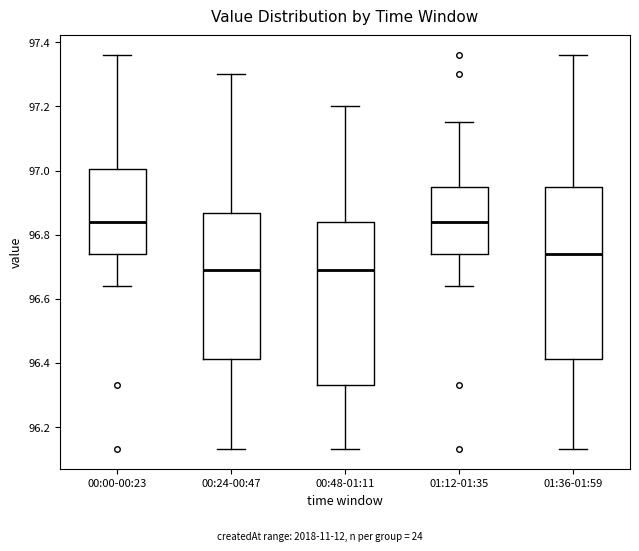

Reading left to right, transcribe this box plot: for each box, give where its median line is, the range the box spans, and where its two whiskers end, as read against the y-axis. The values are not printed on the chart, so give them approximately, as read against the axis.

00:00-00:23: median 96.84, box 96.74 to 97.00, whiskers 96.64 to 97.36
00:24-00:47: median 96.70, box 96.42 to 96.86, whiskers 96.14 to 97.30
00:48-01:11: median 96.70, box 96.34 to 96.84, whiskers 96.14 to 97.20
01:12-01:35: median 96.84, box 96.74 to 96.96, whiskers 96.64 to 97.16
01:36-01:59: median 96.74, box 96.42 to 96.96, whiskers 96.14 to 97.36